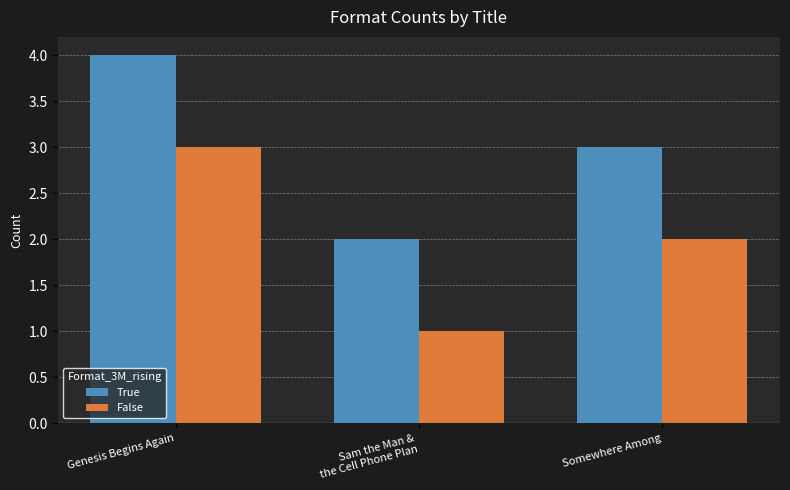

Reading left to right, transcribe all the data shown in this chart.

True: Genesis Begins Again=4	Sam the Man &
the Cell Phone Plan=2	Somewhere Among=3
False: Genesis Begins Again=3	Sam the Man &
the Cell Phone Plan=1	Somewhere Among=2